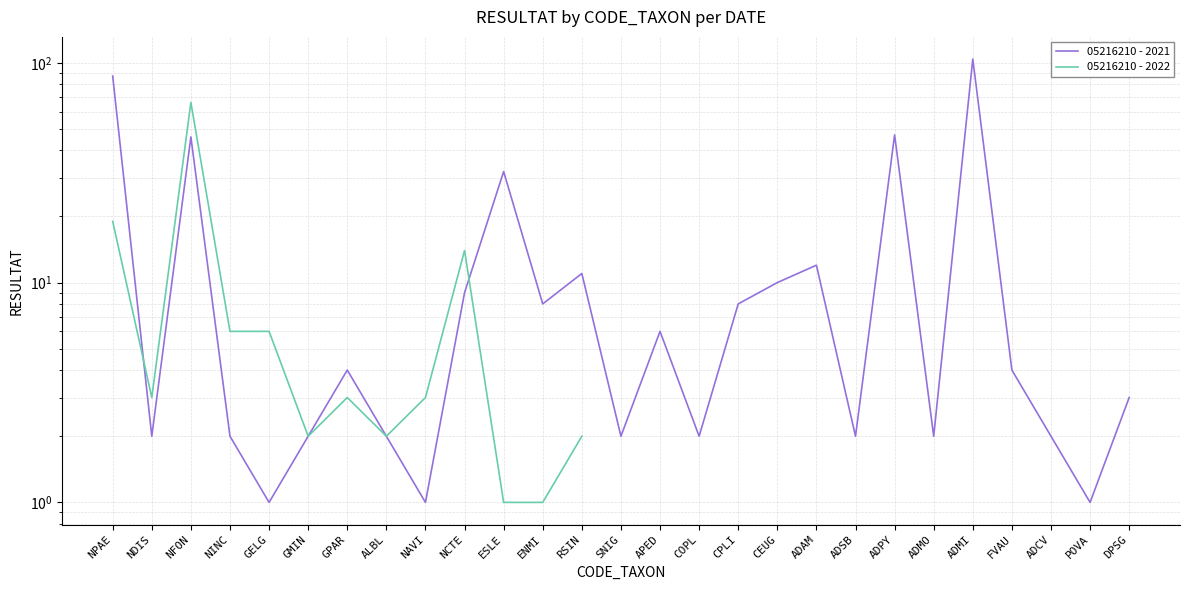

Where is 05216210 - 2022 nearest to the value 33?

NPAE